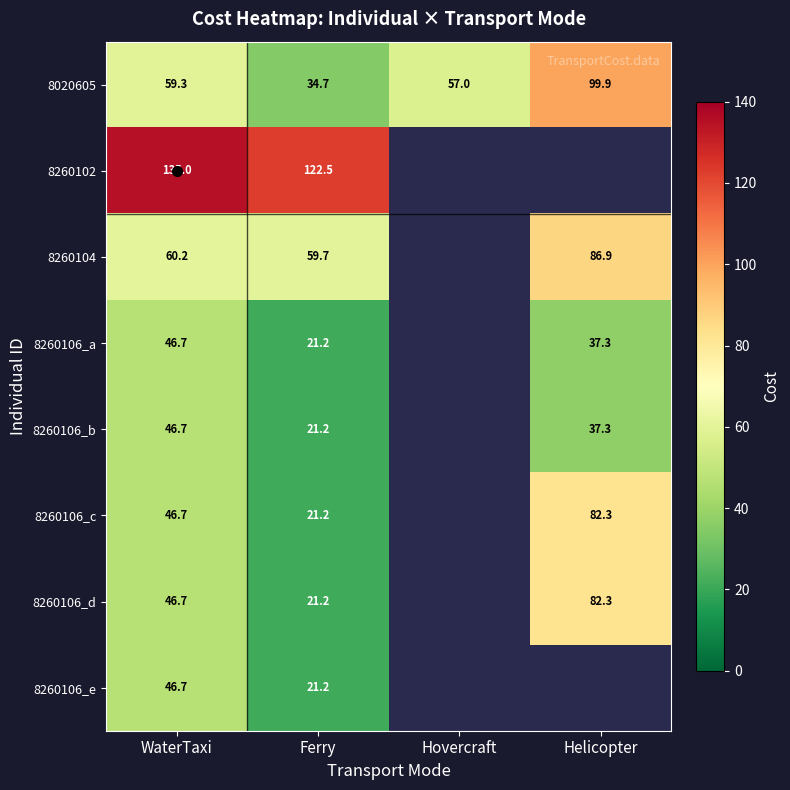

Which label corresponds to the smallest value in the chart?

Hovercraft